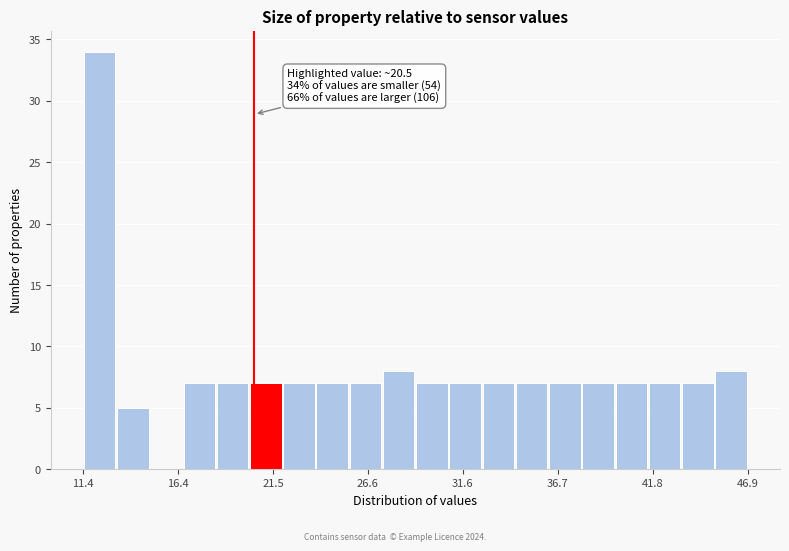

Read against the x-axis, roughly where is the centre of the tallest bar?

12